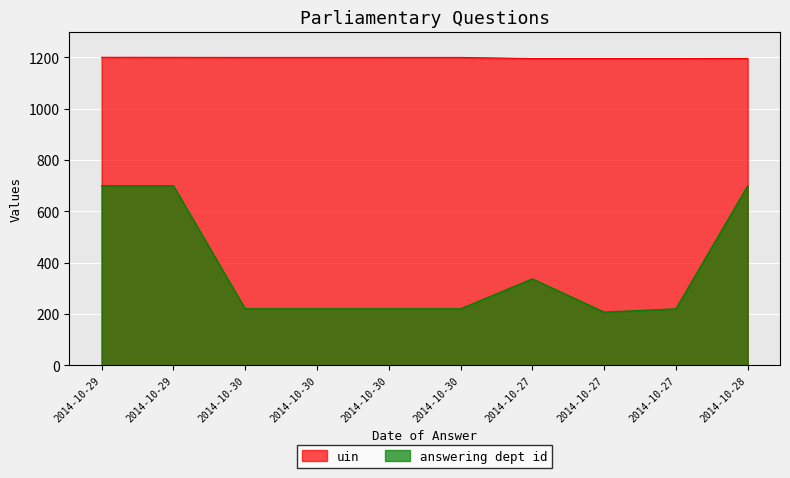

Which category has the highest value in the answering dept id series?

2014-10-29